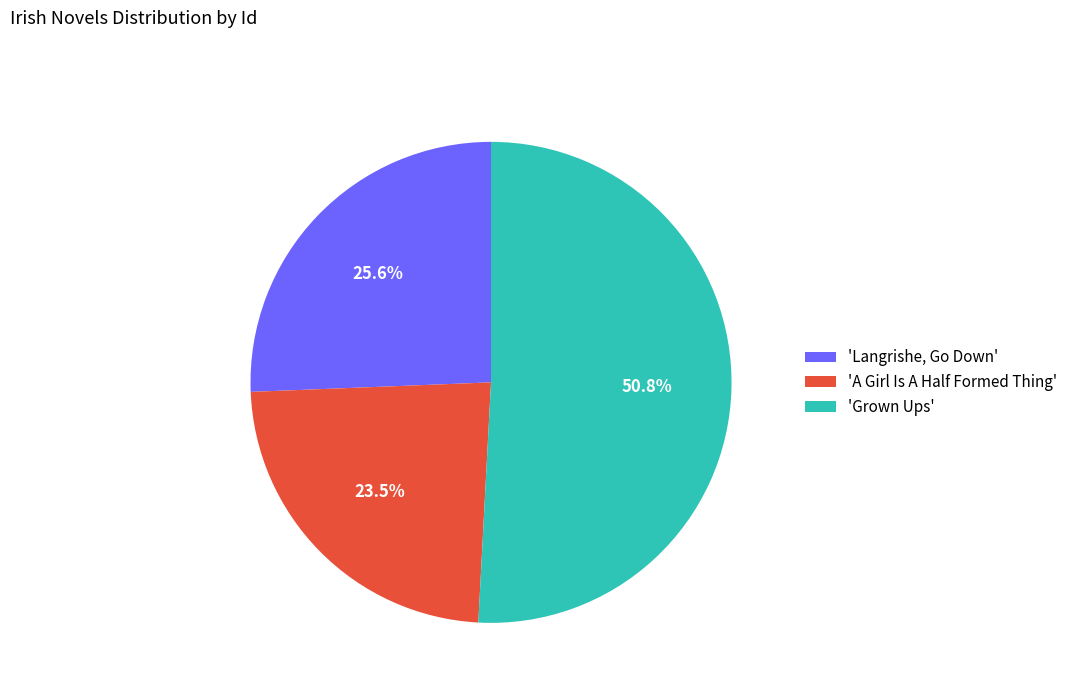

Which has a higher value, 'A Girl Is A Half Formed Thing' or 'Grown Ups'?

'Grown Ups'